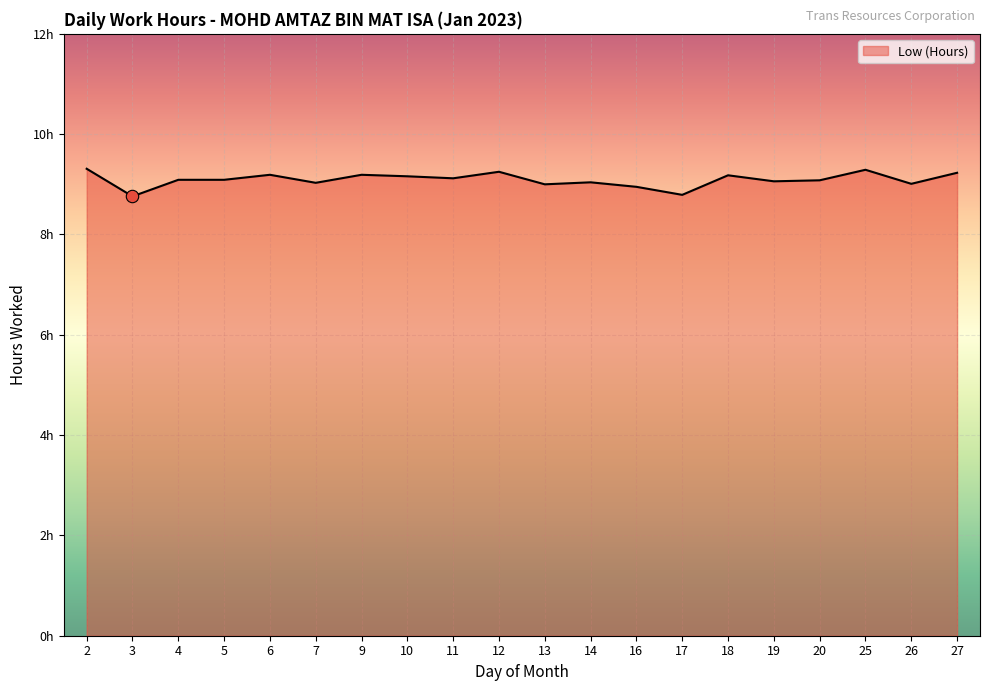

What is the change in value from 5 to 13?

-0.1